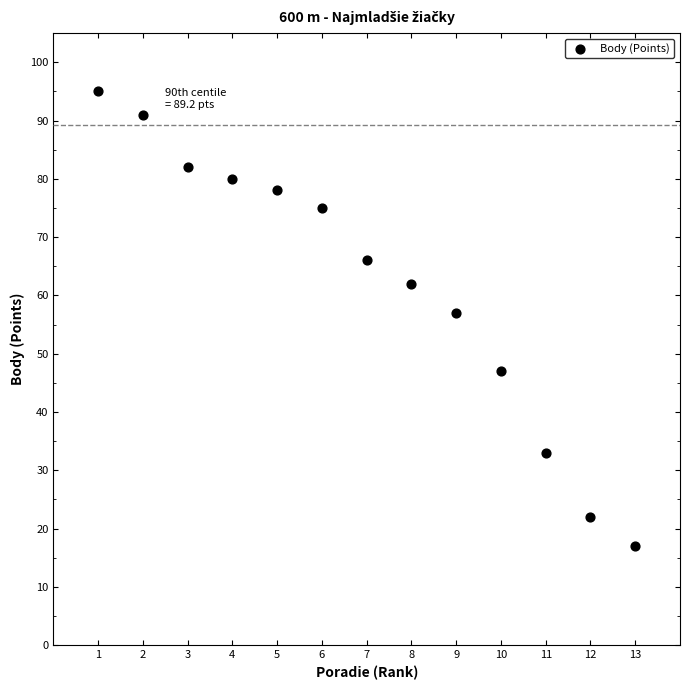

What is the range of Y values (max minus min)?

78